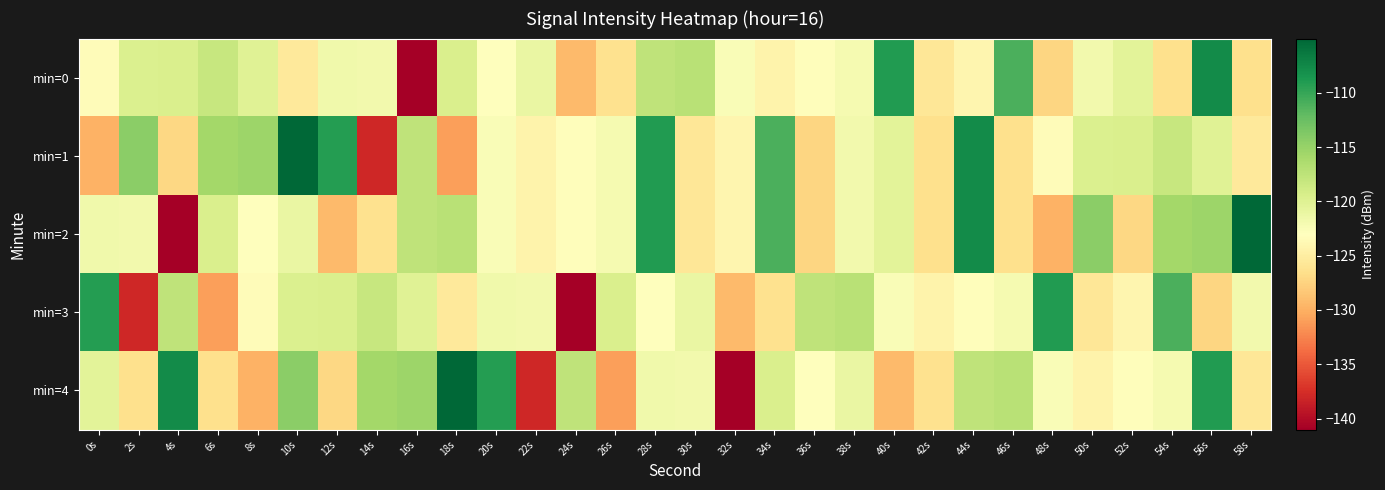

Between 28s and 18s, which is larger?

28s